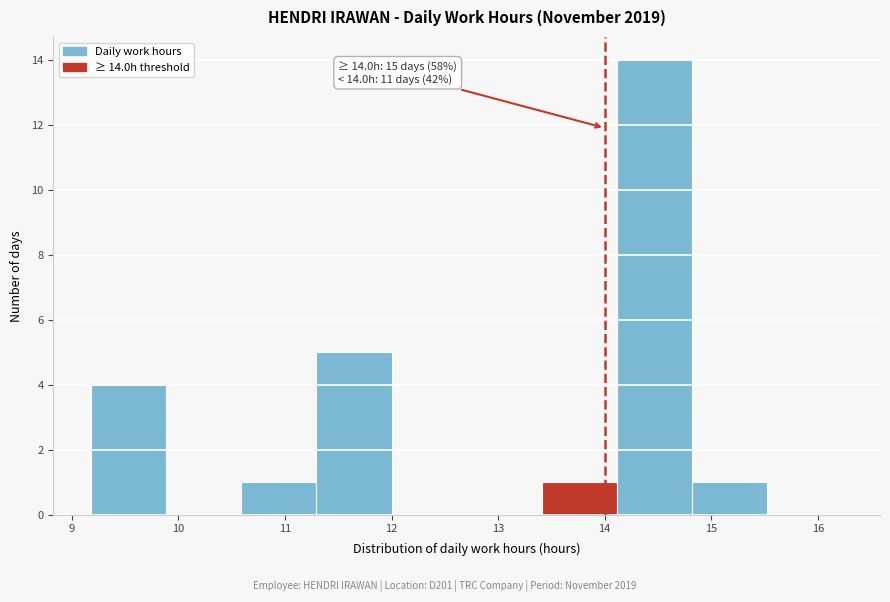

Which range on the x-axis has the tallest bar?

14.1 to 14.8